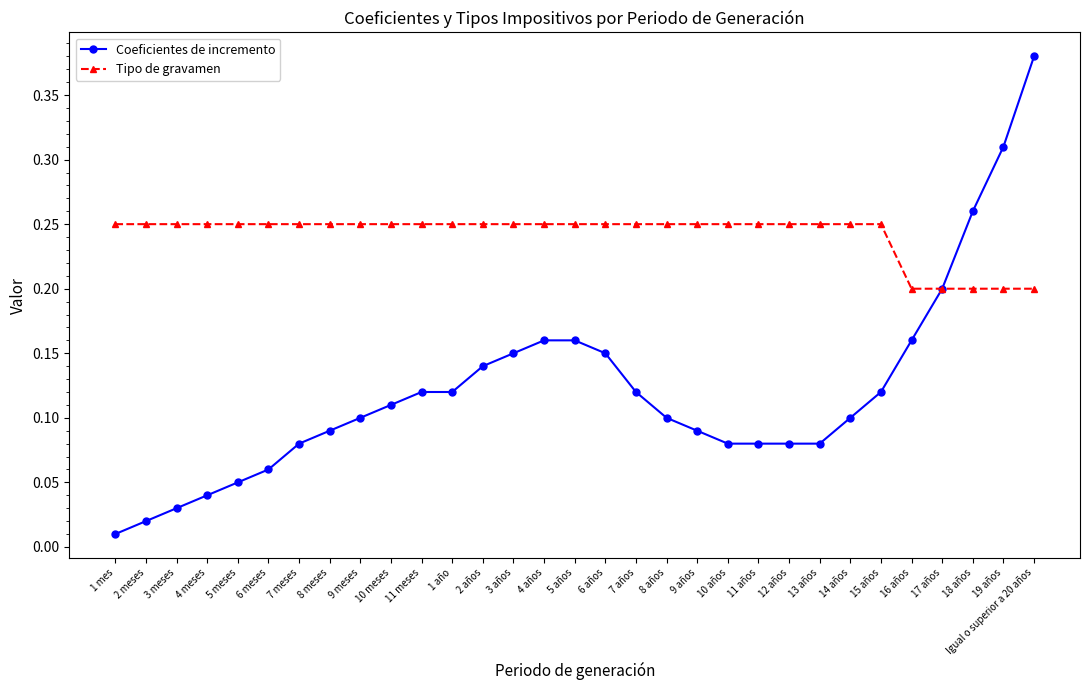

Which series has the largest range (max minus min)?

Coeficientes de incremento